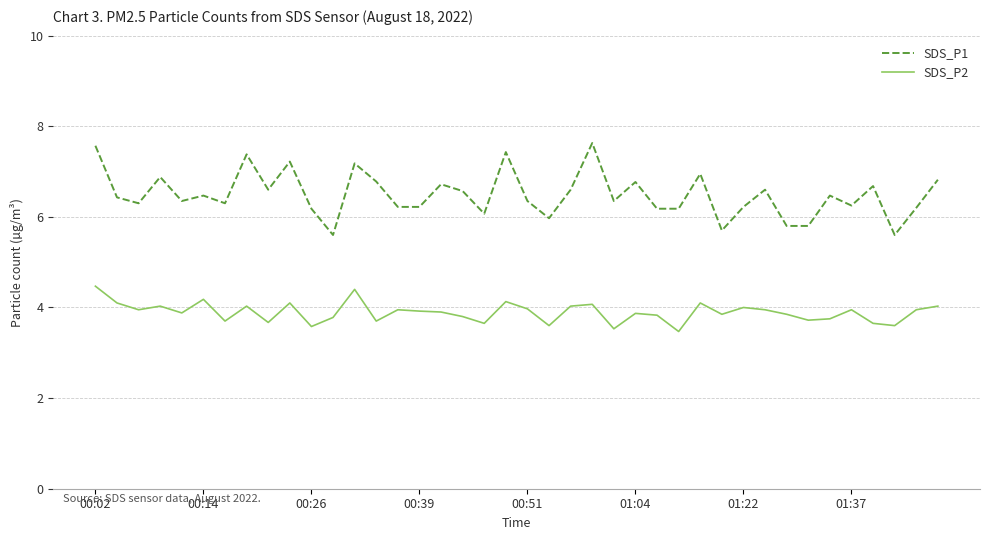

Rank the series by their average value, from highest to lowest.

SDS_P1, SDS_P2